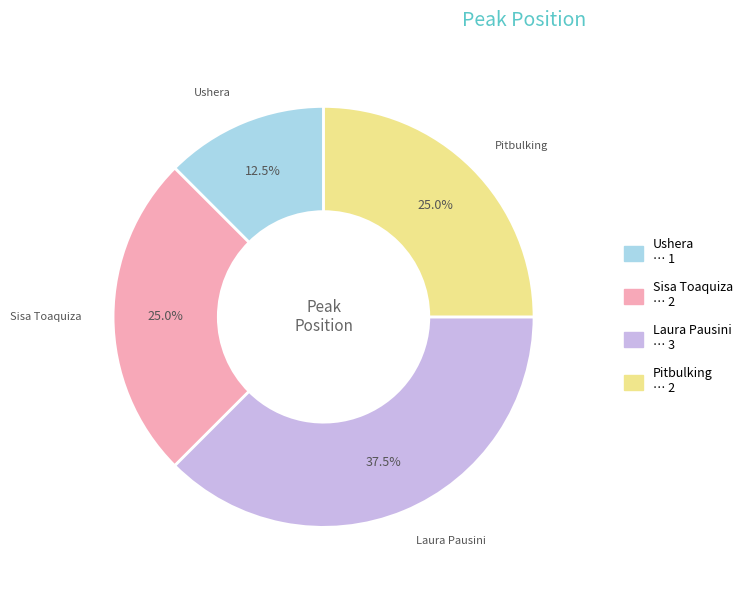

How many slices are in this pie chart?

4